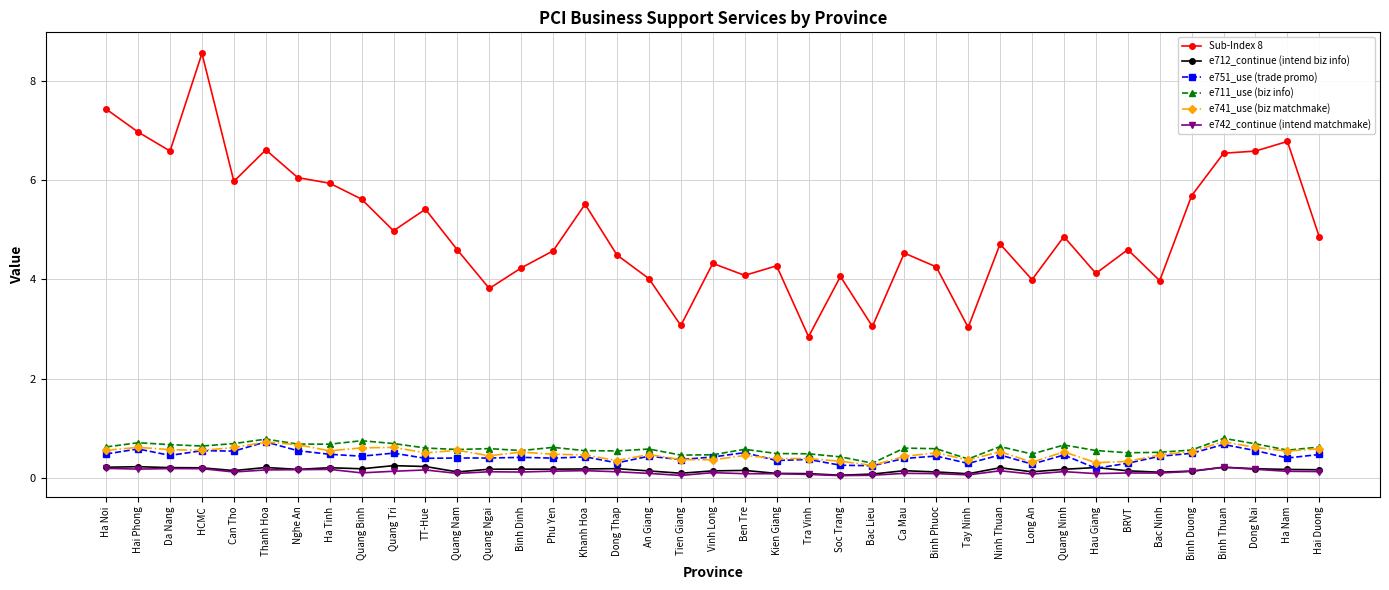

Does the chart display data point markers on the line(s)?

Yes